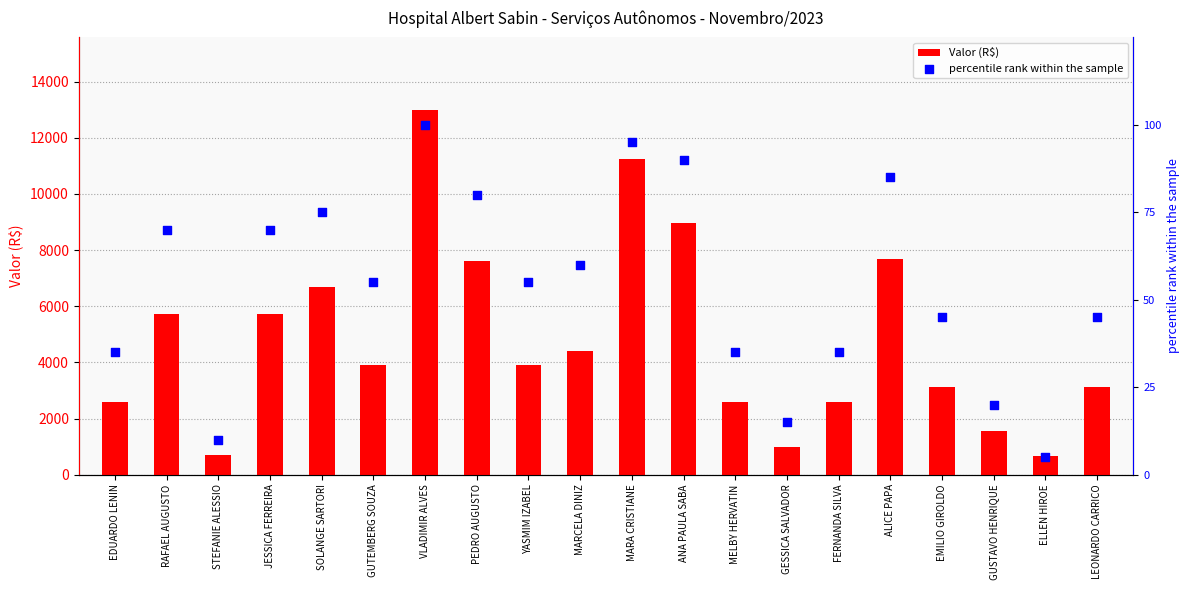

Which series contains the highest Y value?

Valor (R$)